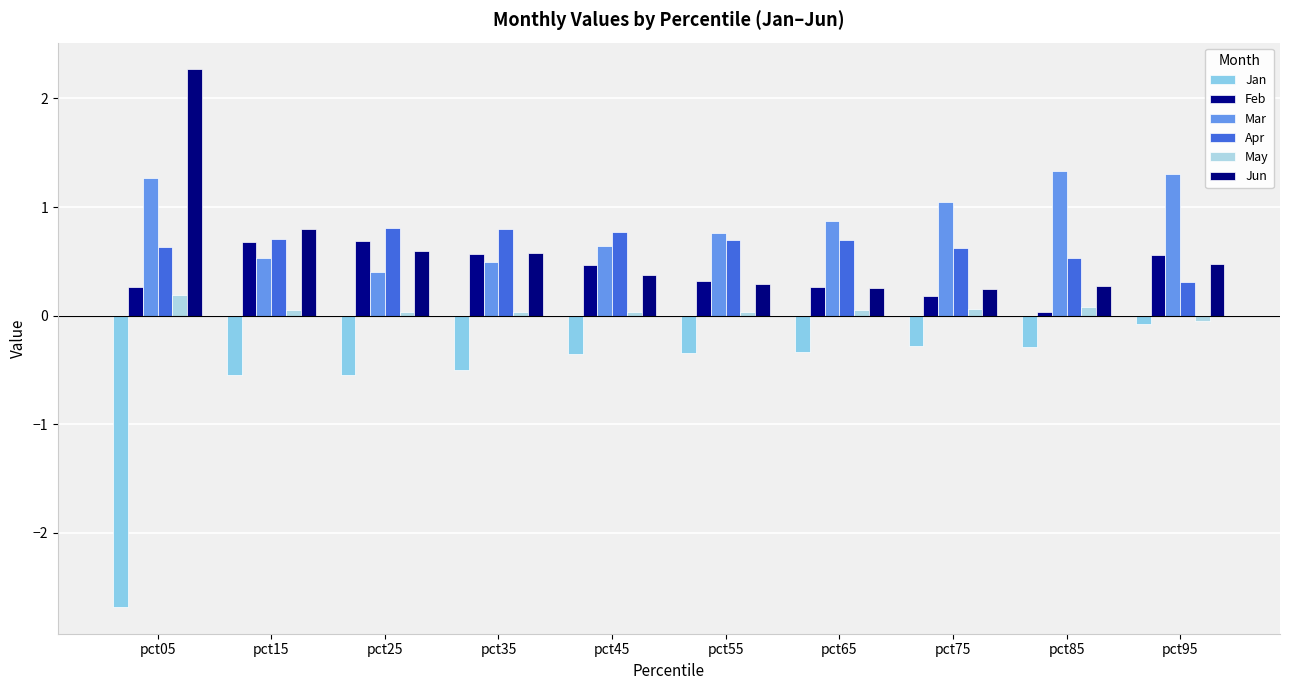

At pct85, list the series in order from smallest to largest.

Jan, Feb, May, Jun, Apr, Mar